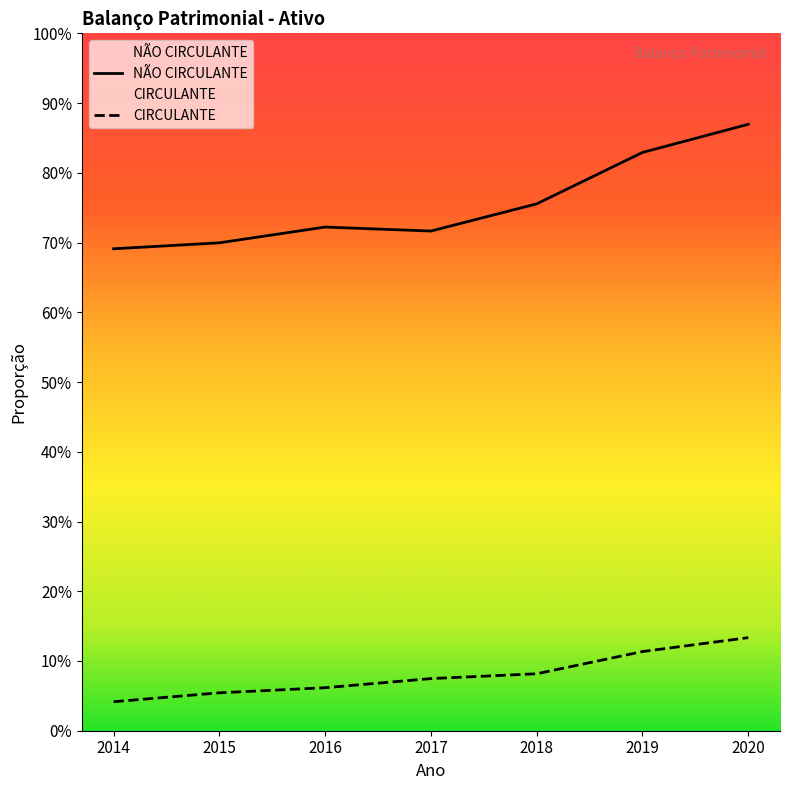

What are all the series names shown in the legend?

CIRCULANTE, NÃO CIRCULANTE